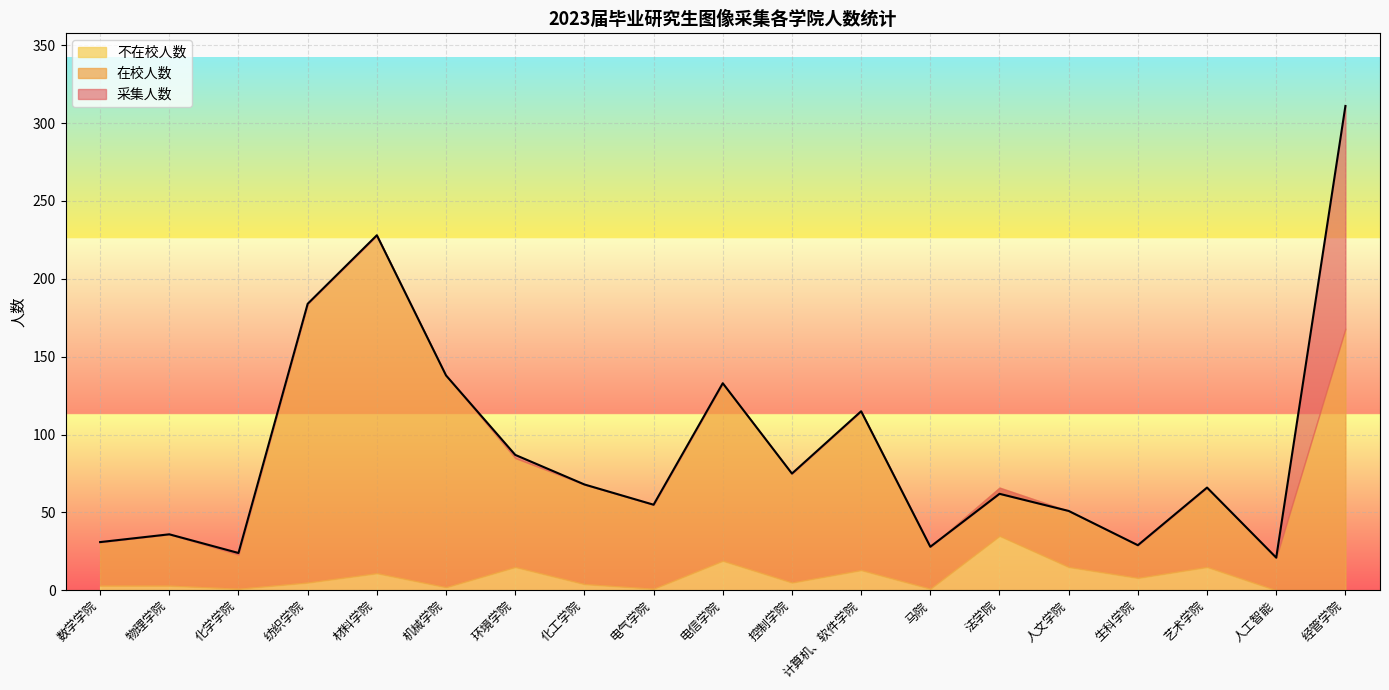

What is the highest value of the 不在校人数 series?

35